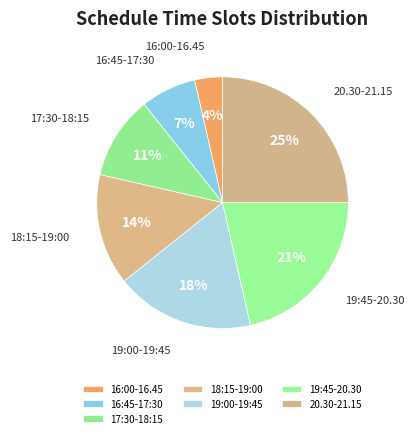

To the nearest percent, what is the average slice percentage?

14%